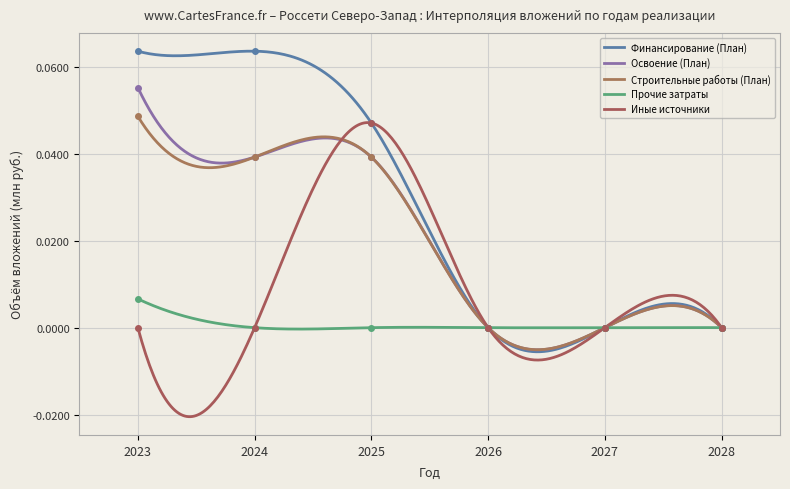

Rank the series at 2028 from highest to lowest value.

Финансирование (План), Освоение (План), Строительные работы (План), Прочие затраты, Иные источники